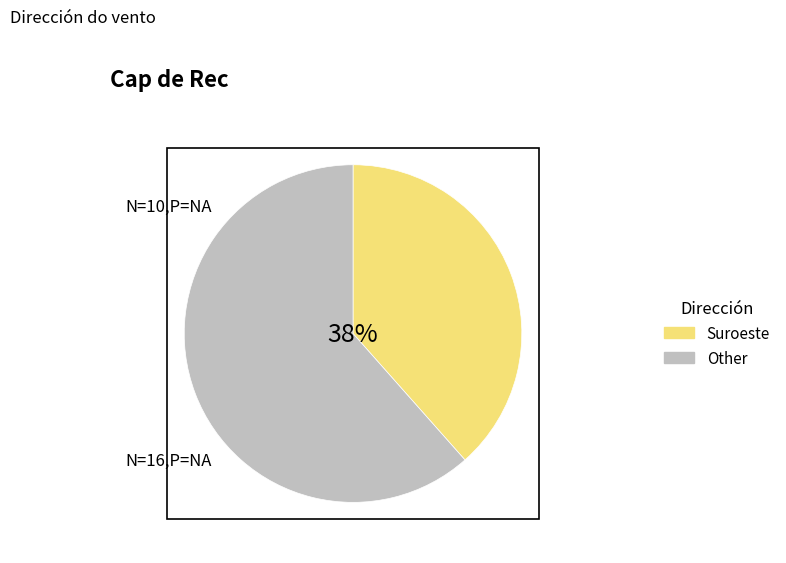

Is there a majority slice in this chart?

Yes